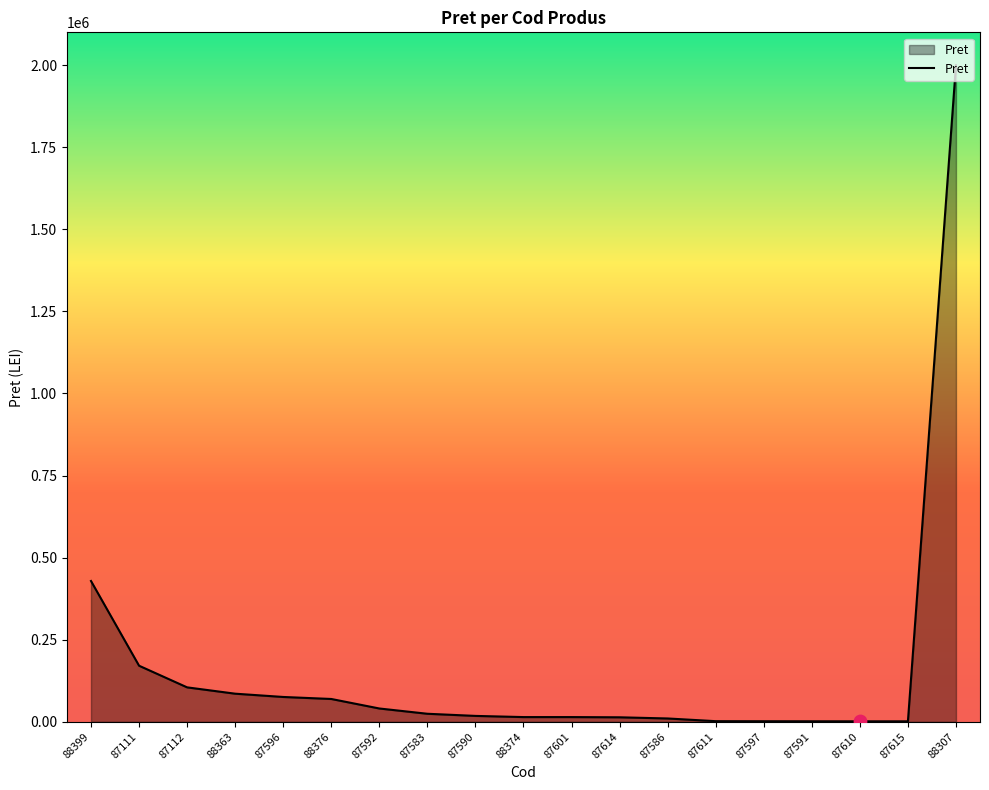

What is the ratio of the value at 87592 to the value at 87111?

0.2